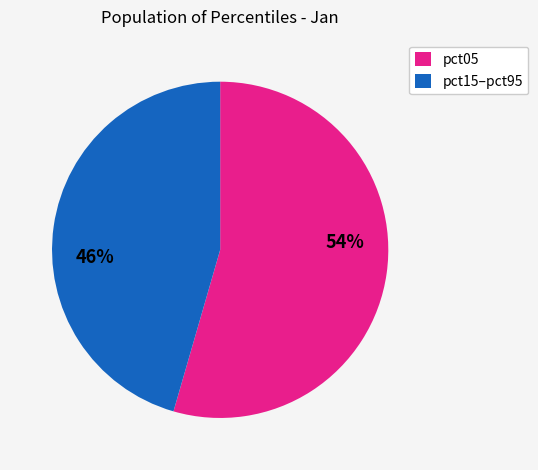

Do pct05 and pct15–pct95 together represent more than half of the pie?

Yes